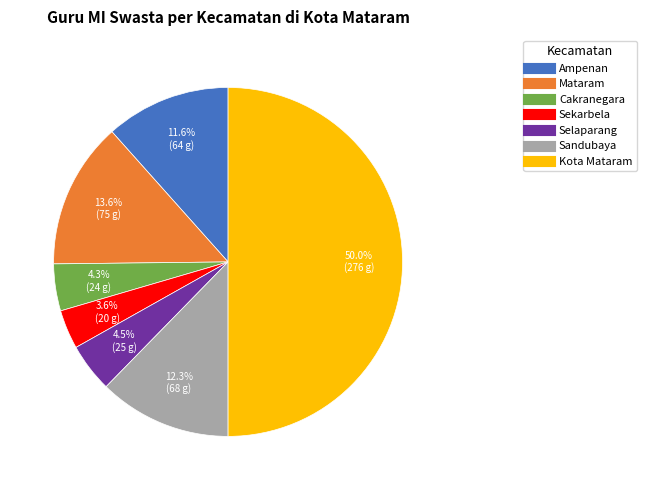

Between Kota Mataram and Sandubaya, which is larger?

Kota Mataram